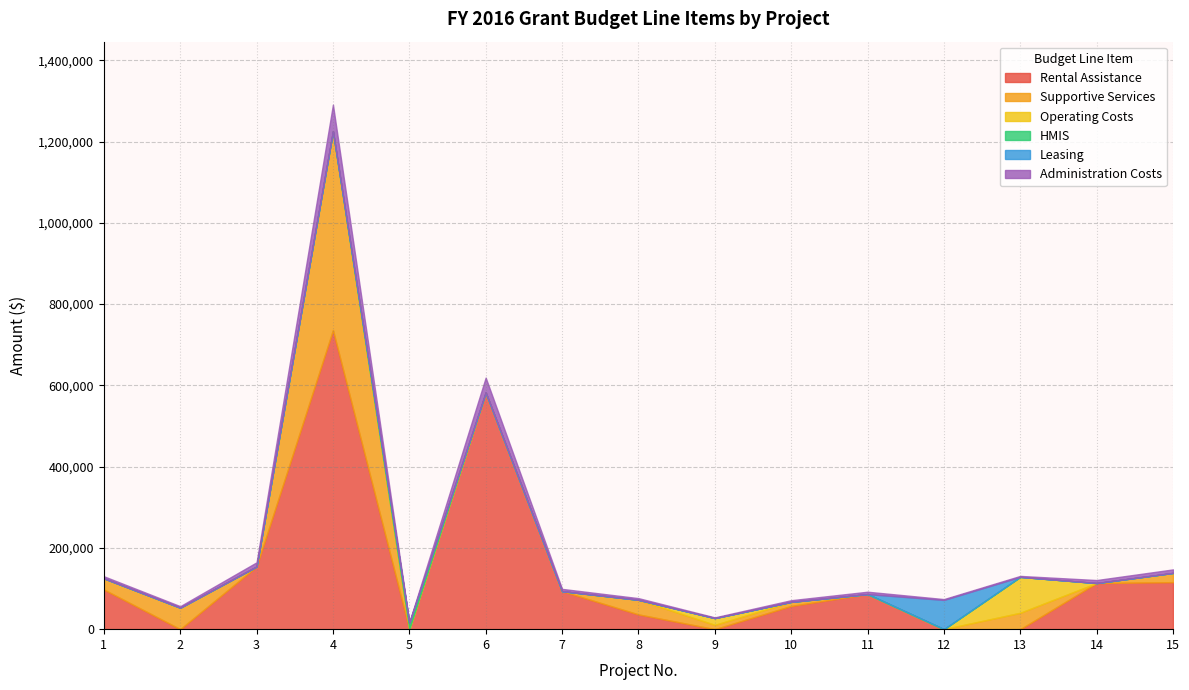

Reading left to right, list all the values displayed in this chart.

Rental Assistance: 97608	0	154152	736068	0	582396	93552	36288	0	57180	86352	0	0	113484	115716
Supportive Services: 27561	52849	0	489271	0	0	0	36001	10569	9935	0	0	40333	0	22714
Operating Costs: 0	0	0	0	0	0	0	0	16711	0	0	0	88391	0	0
HMIS: 0	0	0	0	15874	0	0	0	0	0	0	0	0	0	0
Leasing: 0	0	0	0	0	0	0	0	0	0	0	71979	0	0	0
Administration Costs: 5039	3699	10350	65614	1109	36763	5606	4056	1750	4166	5797	2049	2333	7388	8633